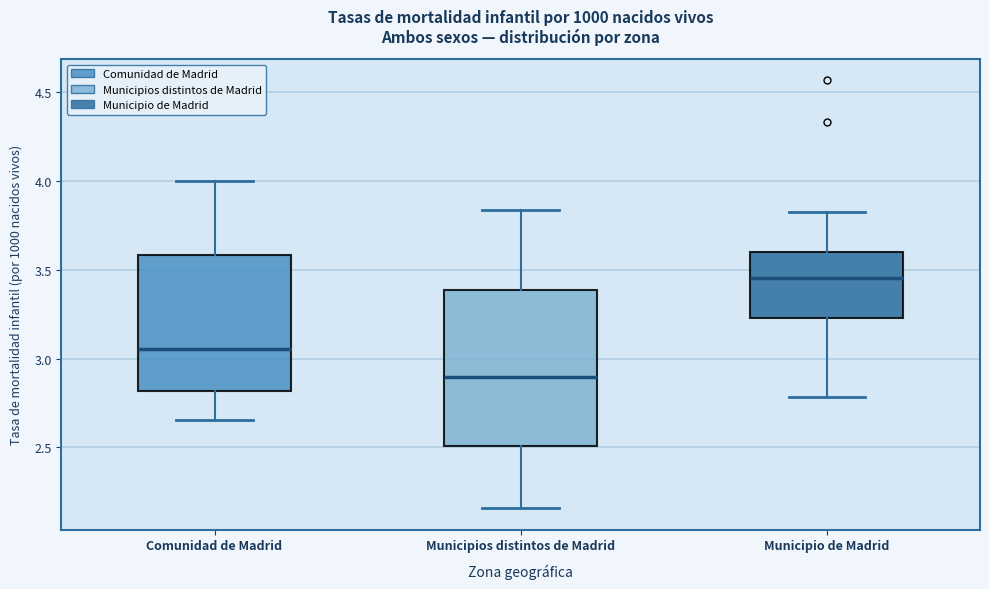

Reading left to right, transcribe this box plot: for each box, give where its median line is, the range the box spans, and where its two whiskers end, as read against the y-axis. The values are not printed on the chart, so give them approximately, as read against the axis.

Comunidad de Madrid: median 3.05, box 2.80 to 3.60, whiskers 2.65 to 4.00
Municipios distintos de Madrid: median 2.90, box 2.50 to 3.40, whiskers 2.15 to 3.85
Municipio de Madrid: median 3.45, box 3.25 to 3.60, whiskers 2.80 to 3.85